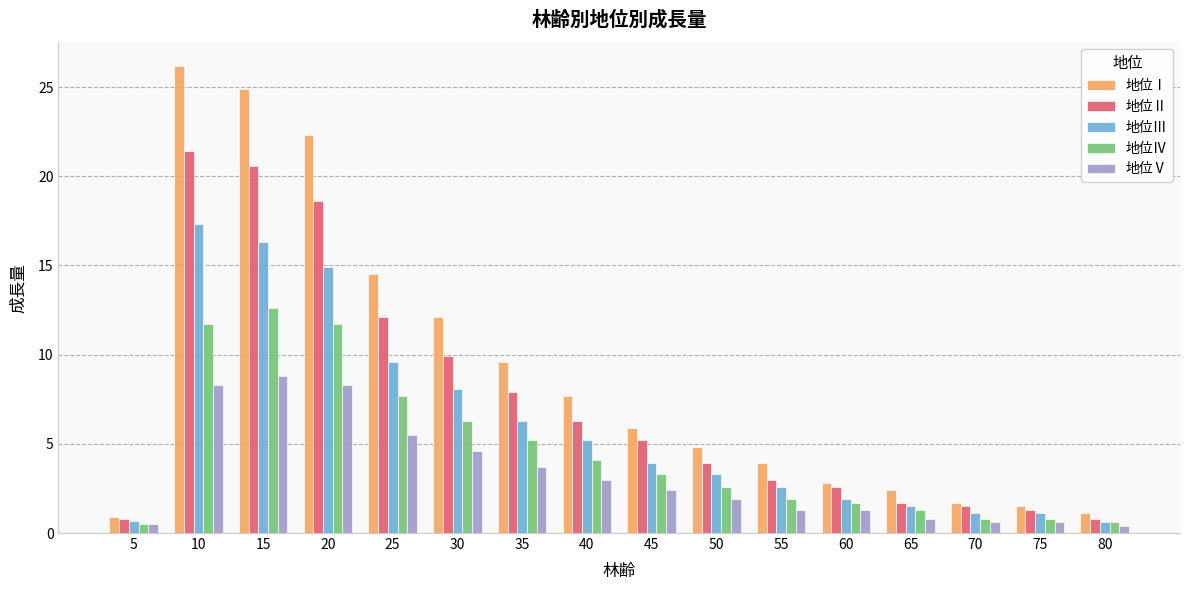

What is the maximum value for 地位Ⅰ?

26.2